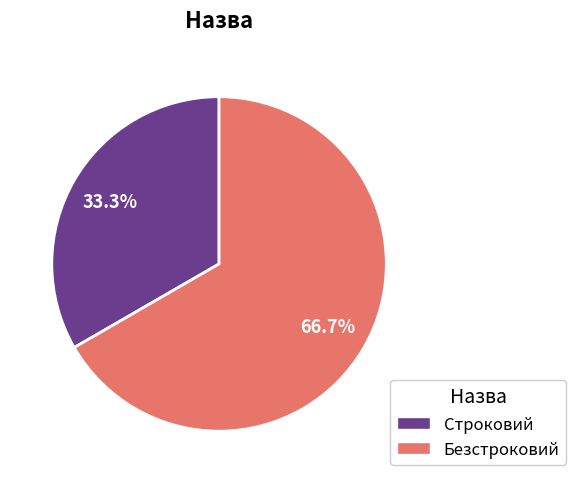

To the nearest percent, what portion does Строковий represent?

33%